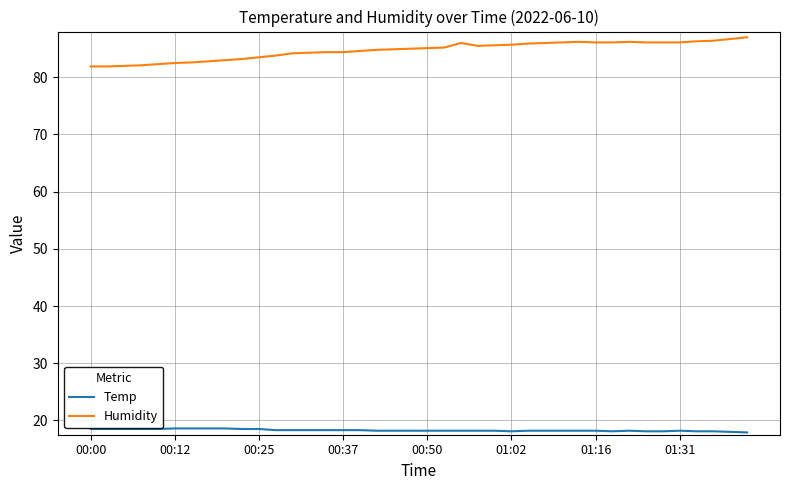

True or false: Humidity and Temp cross at least once.

False